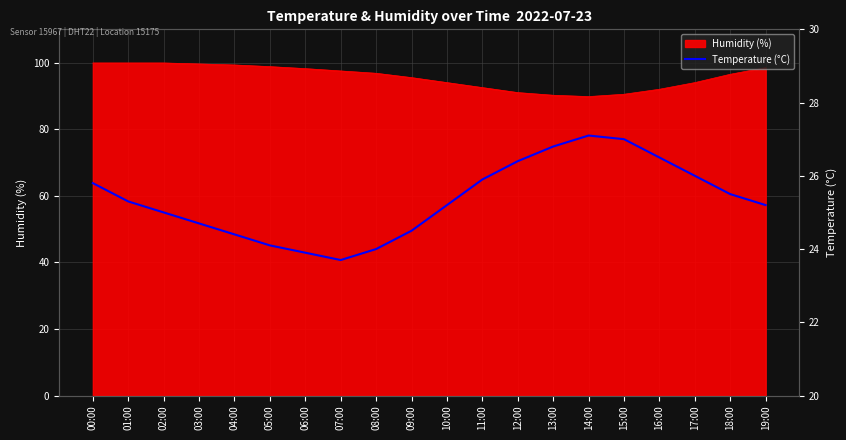

Reading right to left, what are all the values shown in this chart?

25.2	25.5	26.0	26.5	27.0	27.1	26.8	26.4	25.9	25.2	24.5	24.0	23.7	23.9	24.1	24.4	24.7	25.0	25.3	25.8